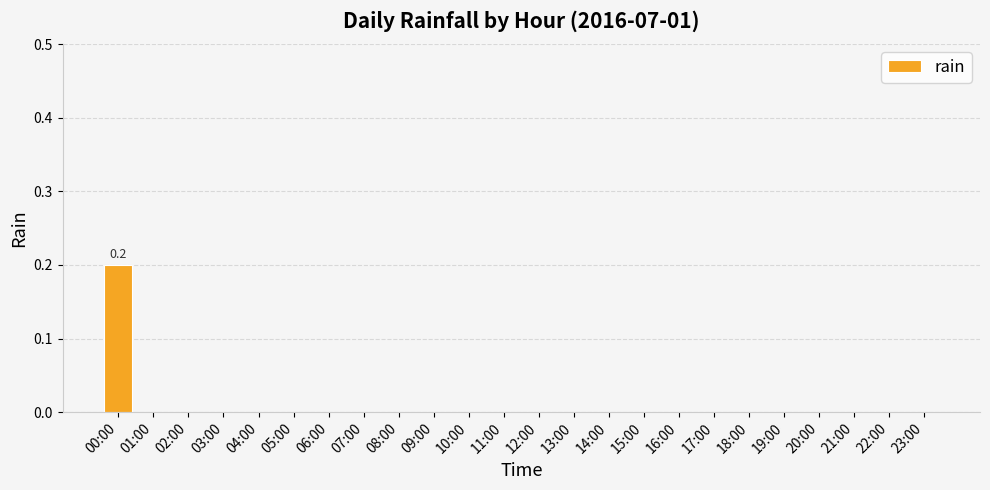

The value at 13:00 is 0.0. True or false?

True